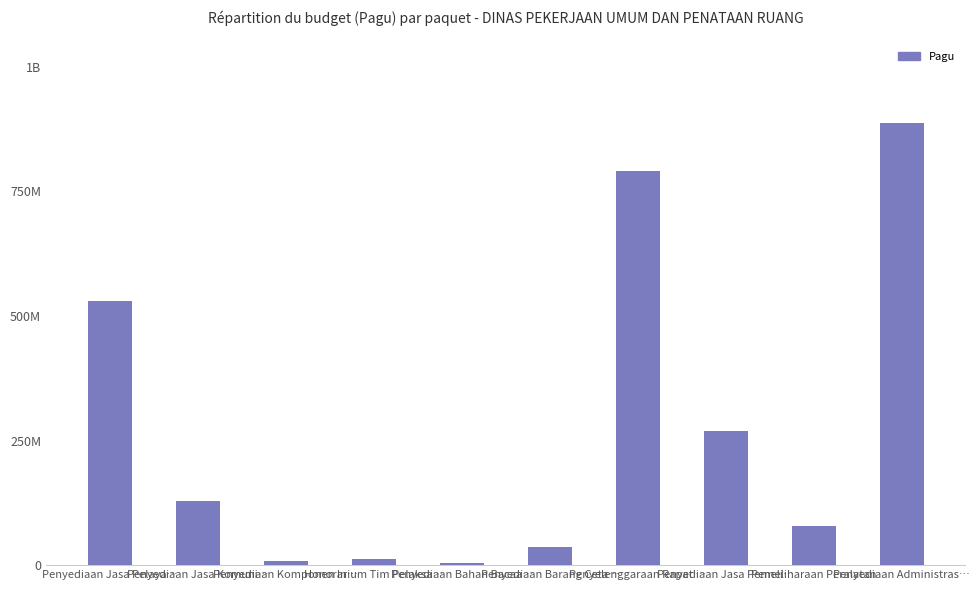

Between Penyediaan Jasa Pelaya… and Honorarium Tim Pelaksa…, which is larger?

Penyediaan Jasa Pelaya…